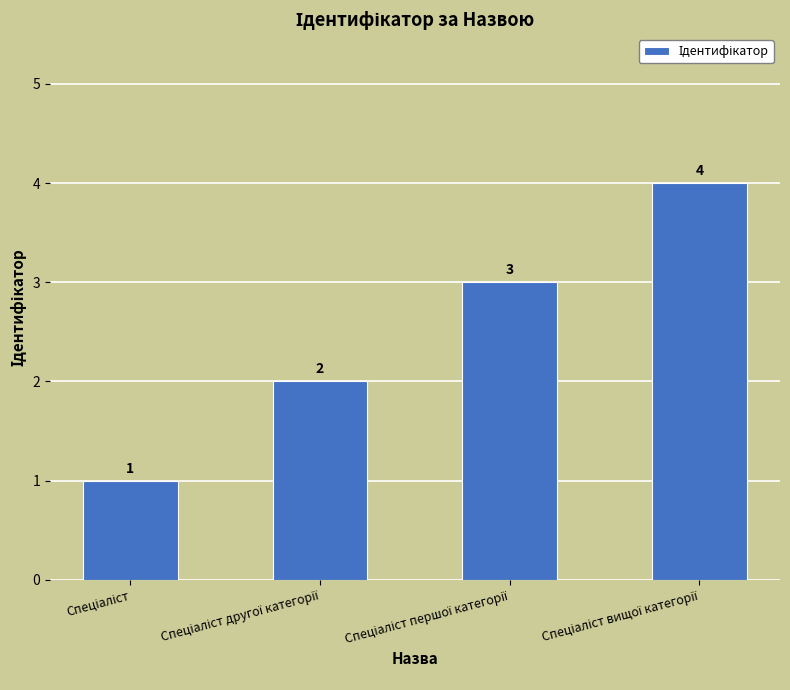

How many values are between 2 and 4?

3